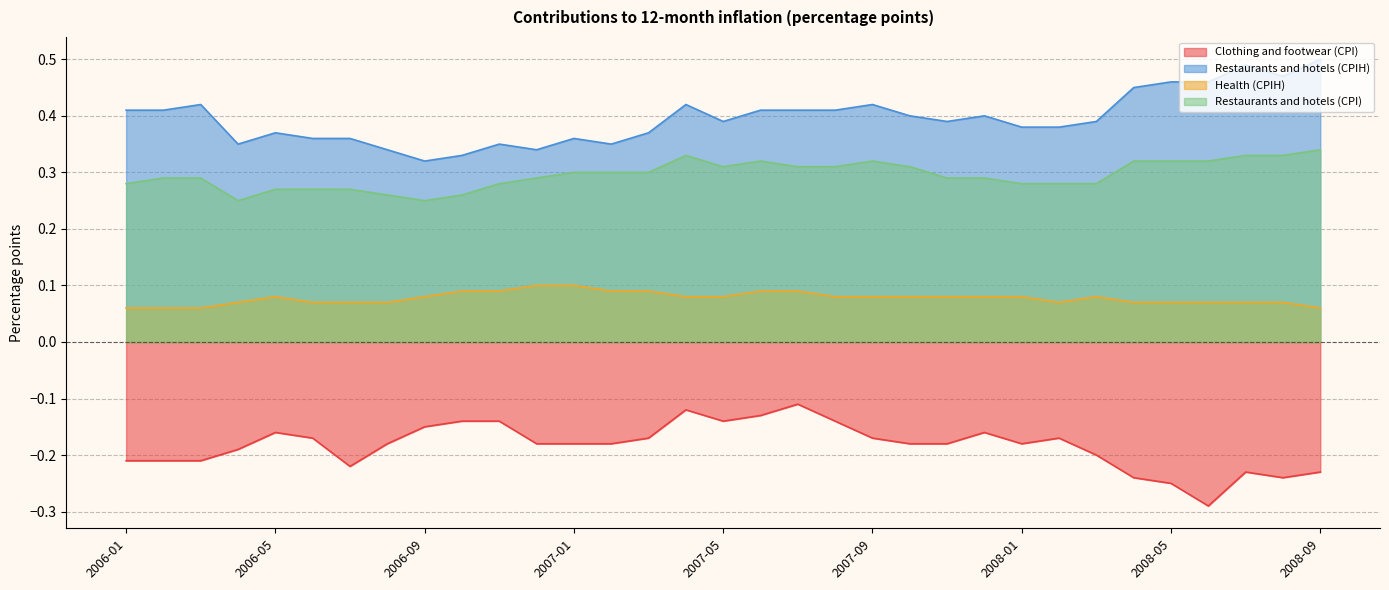

What is the label of the 33rd point from the left?

2008-09